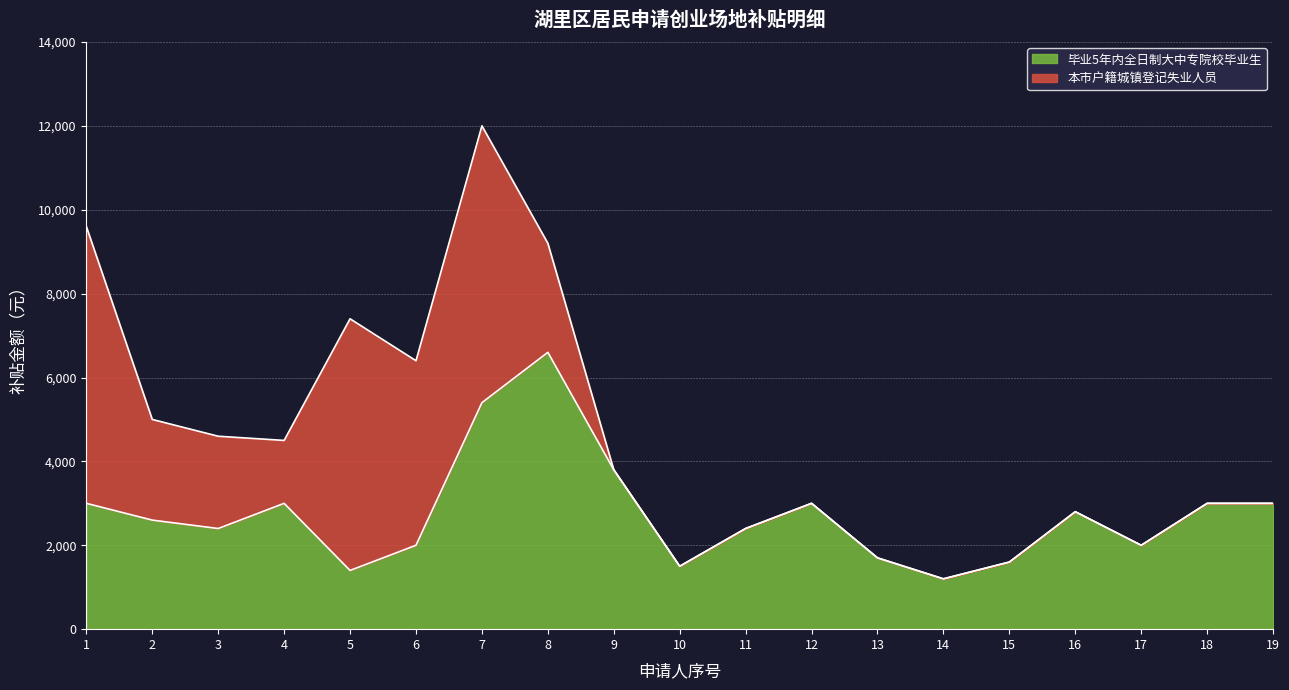

How many data points are above 2600?

9